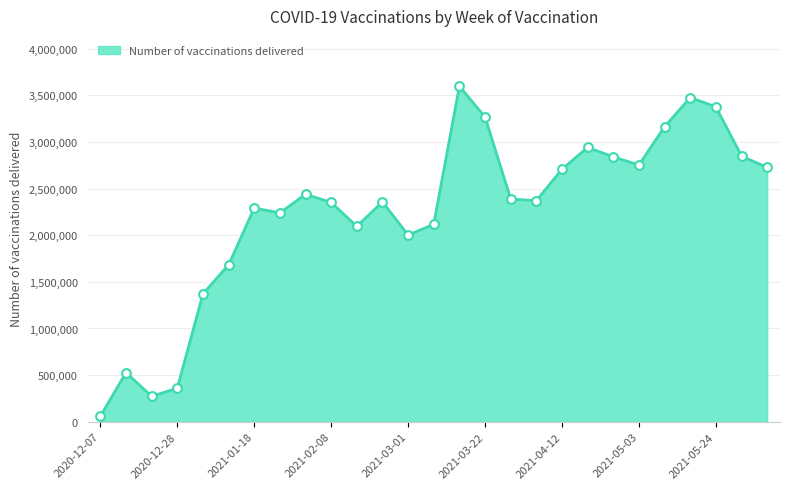

What is the maximum value shown in the chart?

3598200